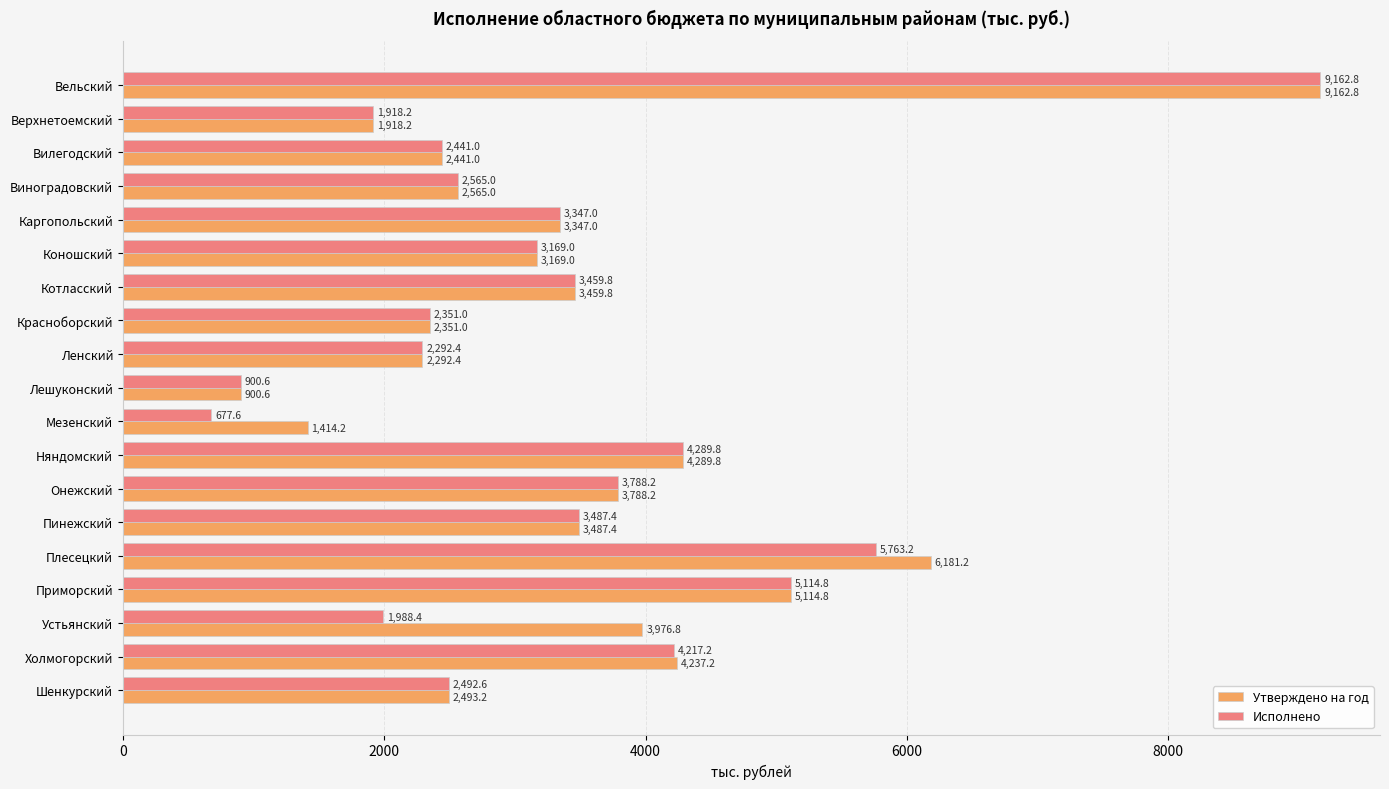

Is it true that Исполнено equals 3347.0 at Каргопольский?

True